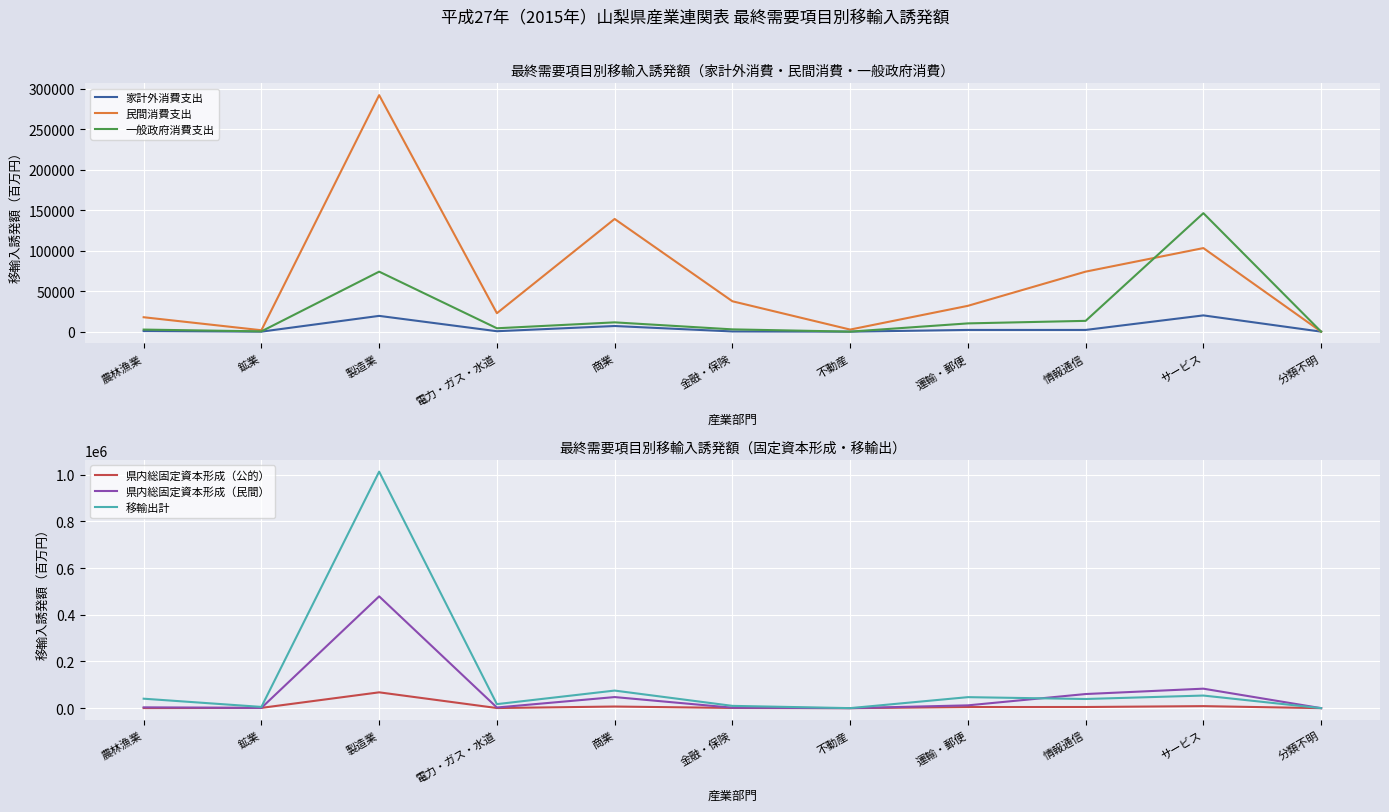

What is the sum of all 一般政府消費支出 values?

265325.2